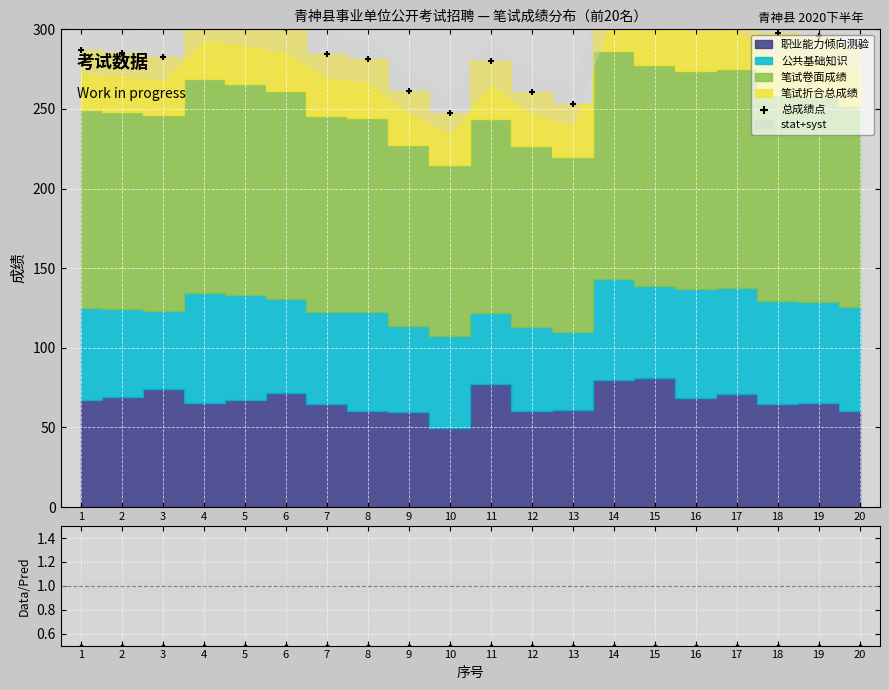

What is the total value across all series at 14?

329.6